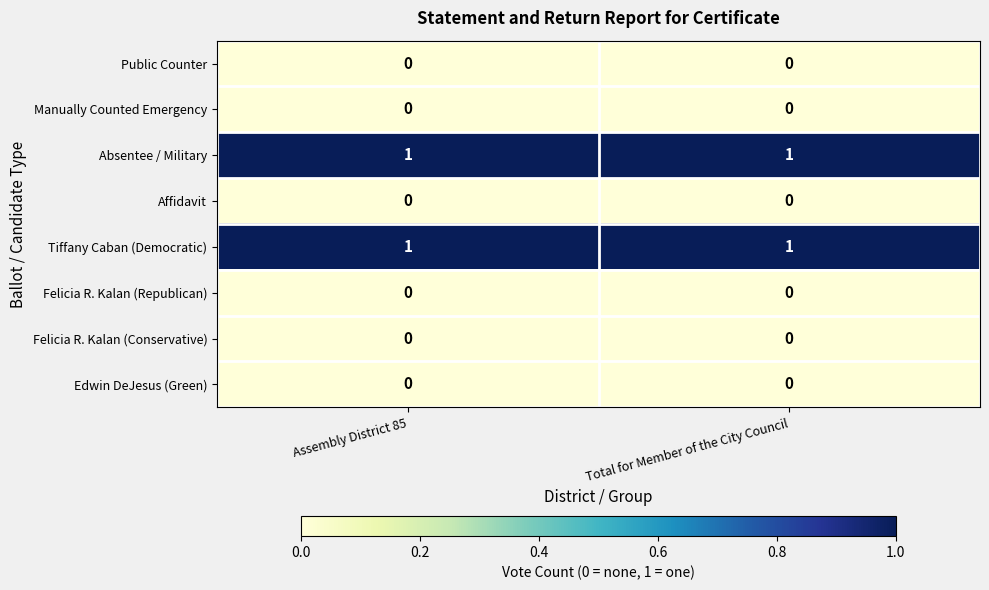

The value of Absentee / Military at Total for Member of the City Council is 1. True or false?

True